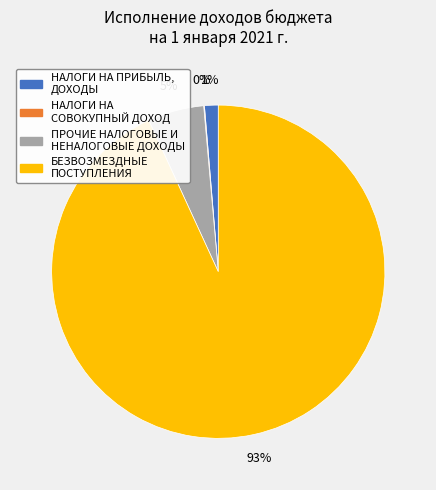

The НАЛОГИ НА ПРИБЫЛЬ, ДОХОДЫ slice represents 1% of the pie. True or false?

True